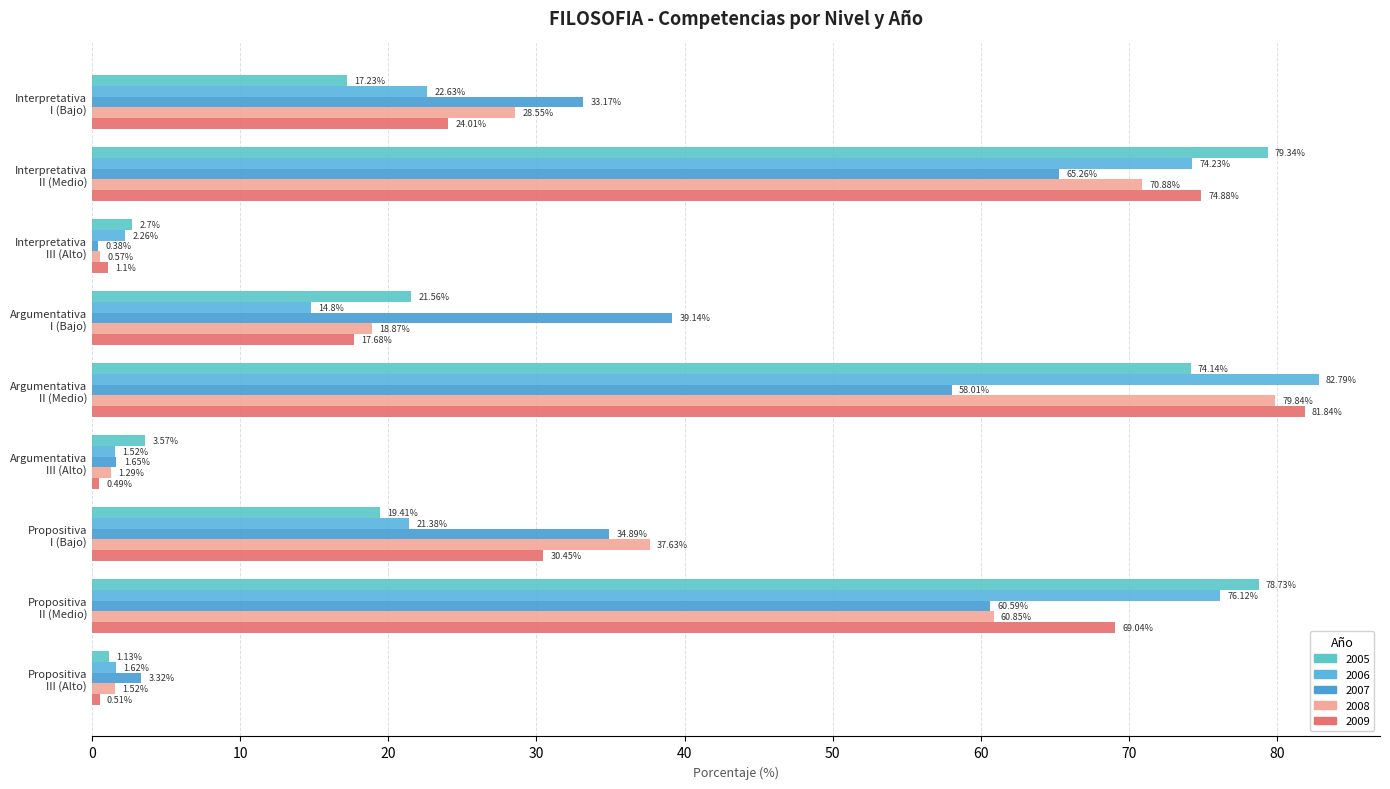

At which label does 2009 reach its peak?

Argumentativa
II (Medio)